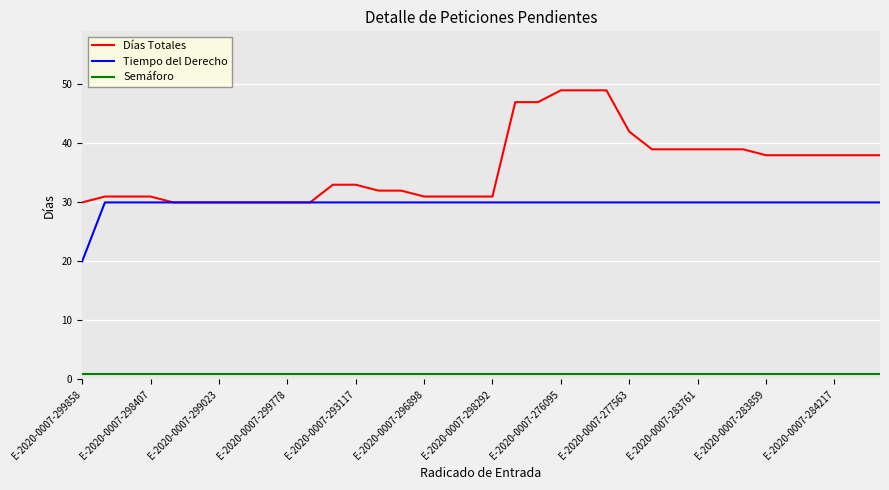

What is the highest value of the Semáforo series?

1